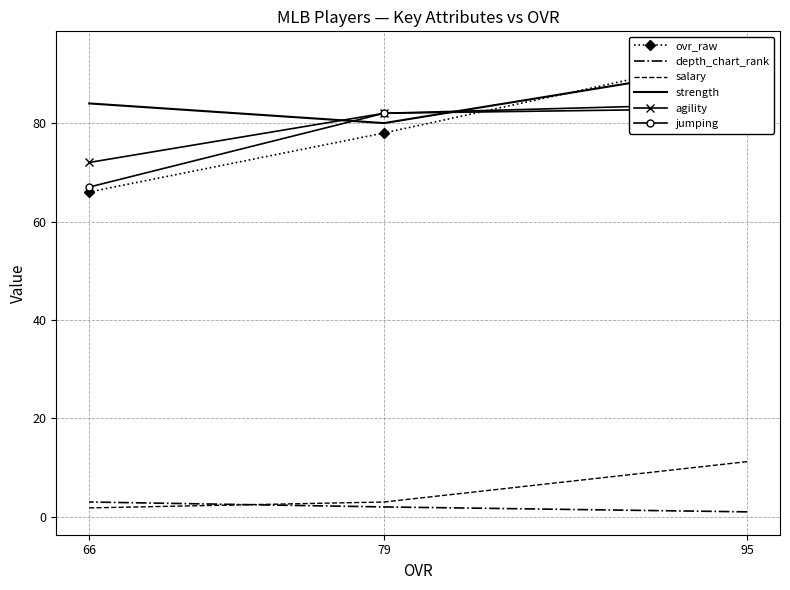

At which label does salary reach its minimum?

66